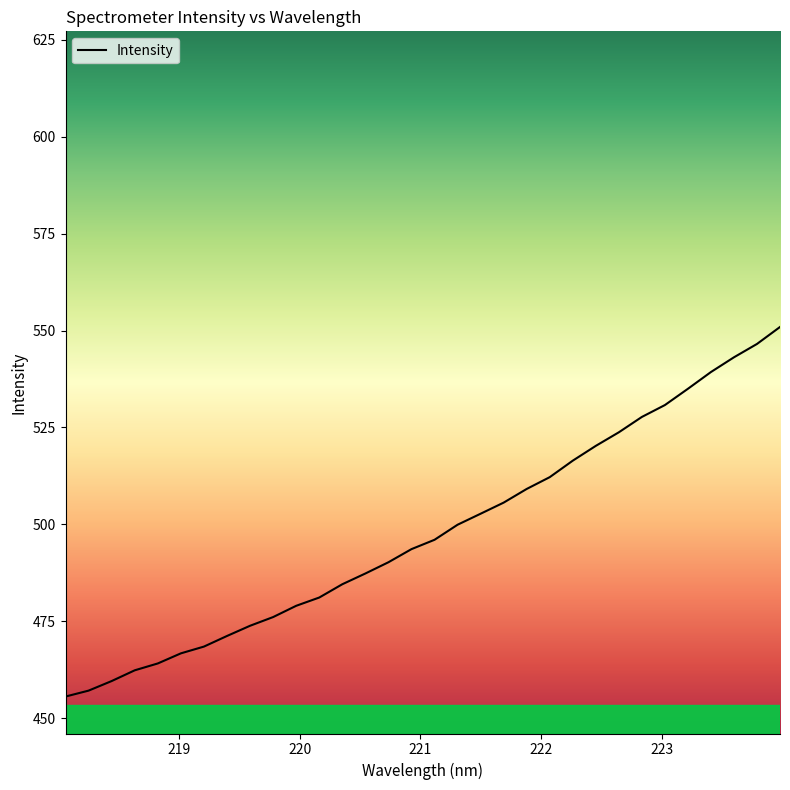

True or false: there are more than 0 points higher than both neighbors.

False